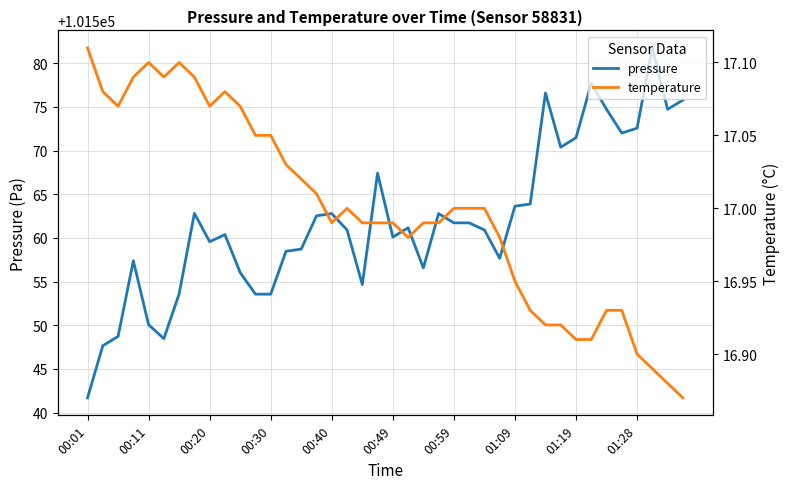

True or false: temperature and pressure cross at least once.

False